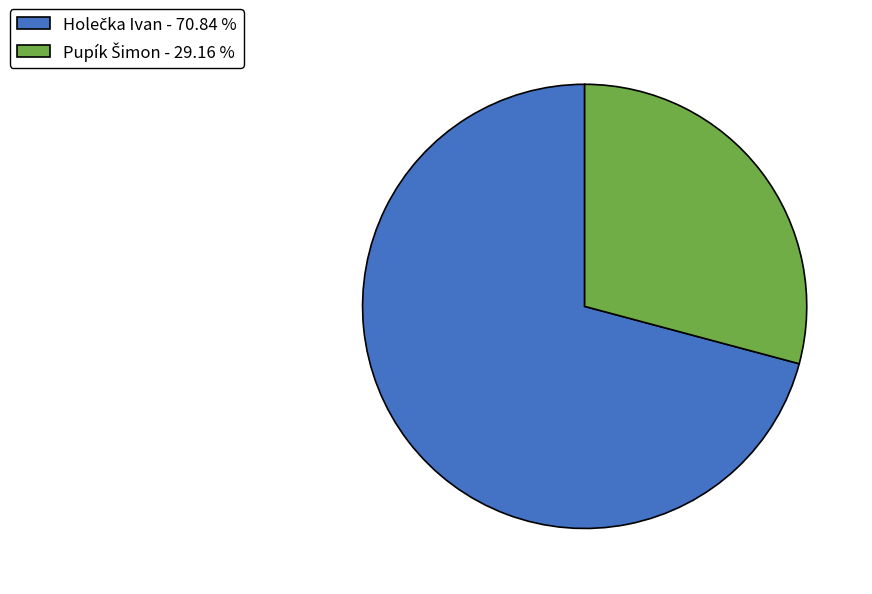

Is there a majority slice in this chart?

Yes